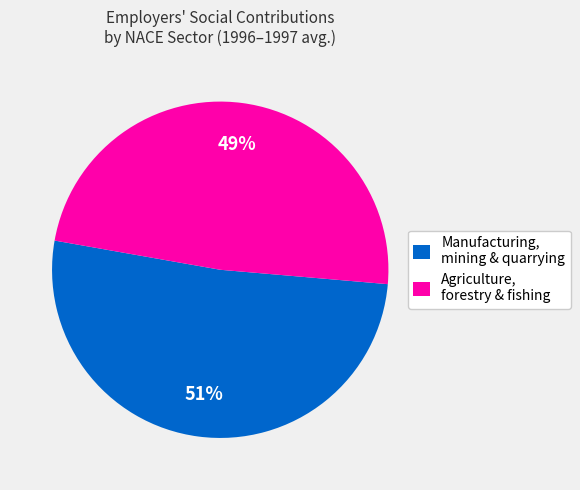

Which has a higher value, Agriculture, forestry & fishing or Manufacturing, mining & quarrying?

Manufacturing, mining & quarrying